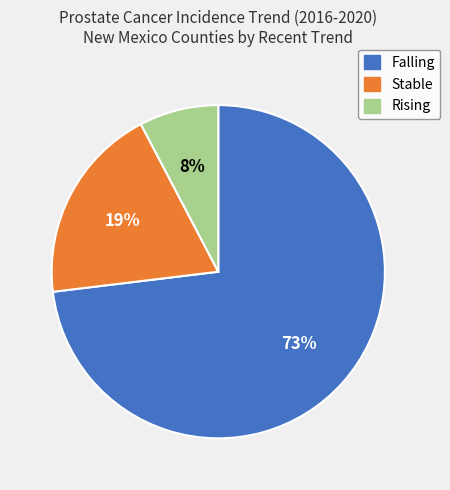

To the nearest percent, what is the average slice percentage?

33%